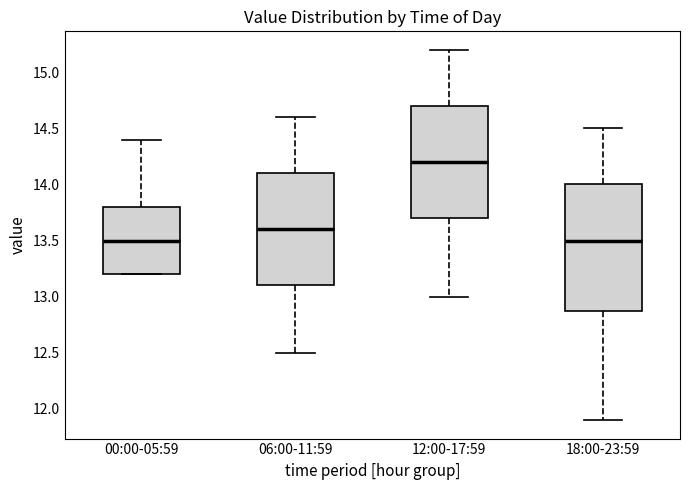

Reading left to right, transcribe this box plot: for each box, give where its median line is, the range the box spans, and where its two whiskers end, as read against the y-axis. The values are not printed on the chart, so give them approximately, as read against the axis.

00:00-05:59: median 13.5, box 13.2 to 13.8, whiskers 13.2 to 14.4
06:00-11:59: median 13.6, box 13.1 to 14.1, whiskers 12.5 to 14.6
12:00-17:59: median 14.2, box 13.7 to 14.7, whiskers 13.0 to 15.2
18:00-23:59: median 13.5, box 12.9 to 14.0, whiskers 11.9 to 14.5